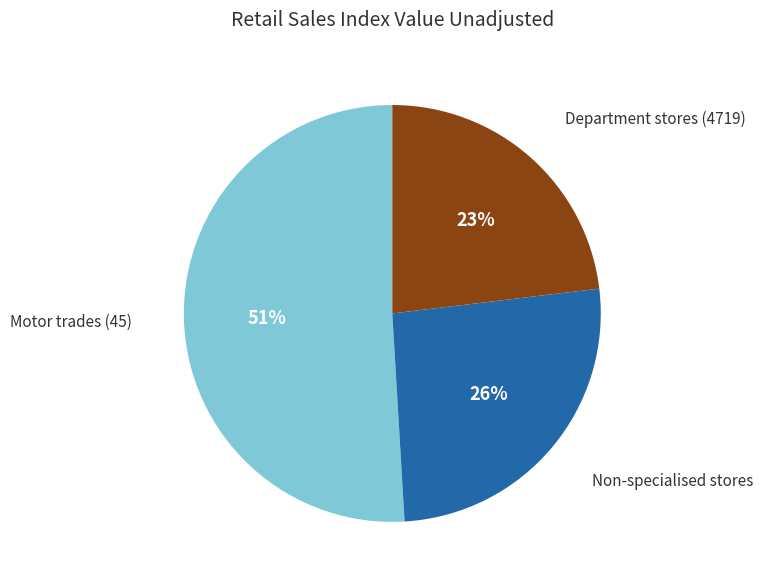

To the nearest percent, what is the difference between the largest and smallest slice percentages?

28%